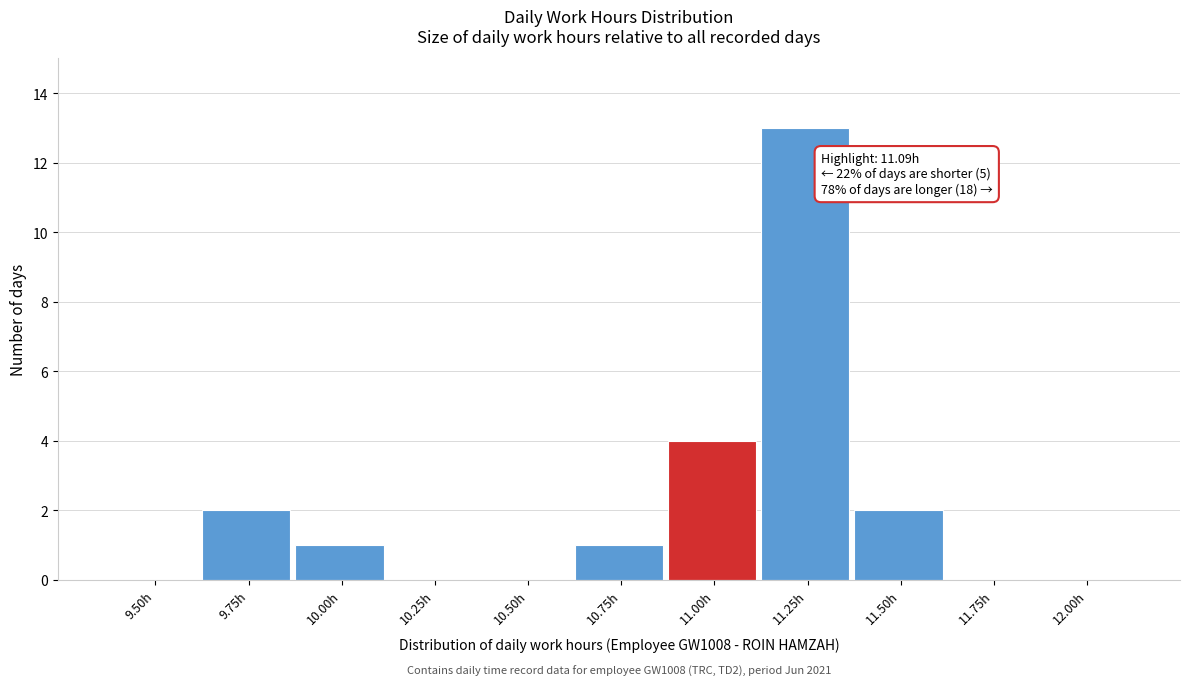

Reading left to right, list all the values displayed in this chart.

9.50h=0	9.75h=2	10.00h=1	10.25h=0	10.50h=0	10.75h=1	11.00h=4	11.25h=13	11.50h=2	11.75h=0	12.00h=0